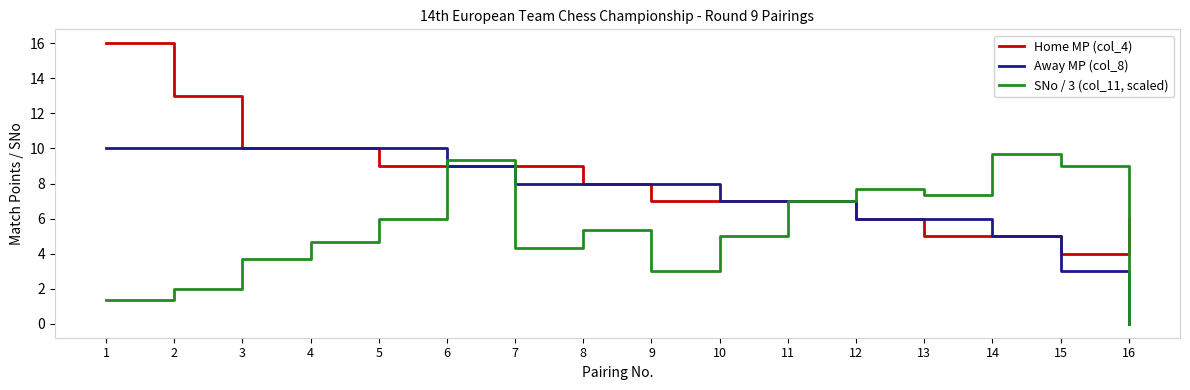

Which category has the lowest value across all series?

16